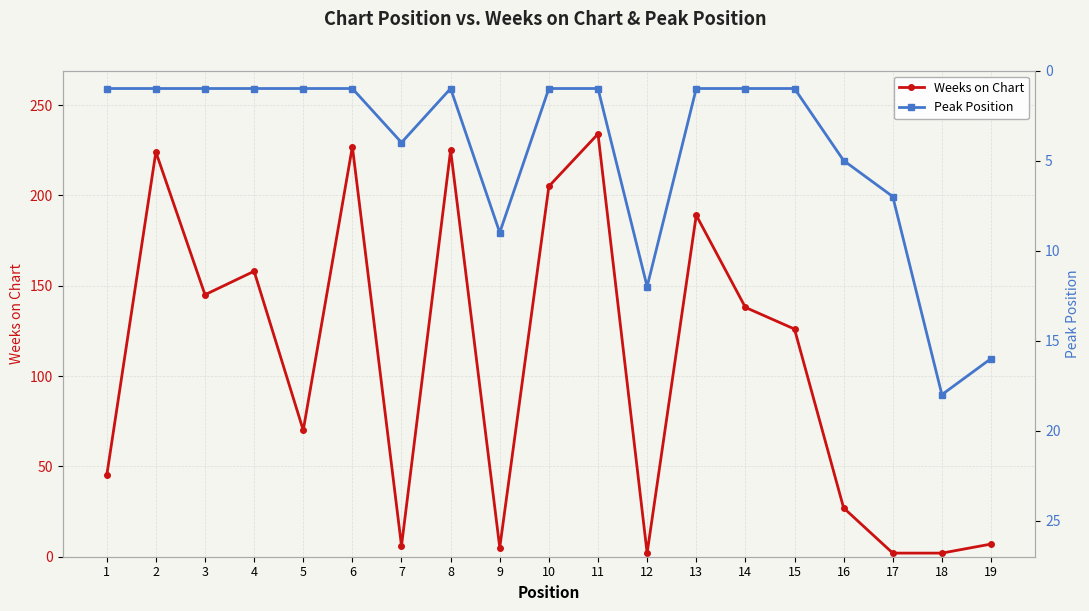

What is the difference between the Weeks on Chart values at 5 and 1?

25